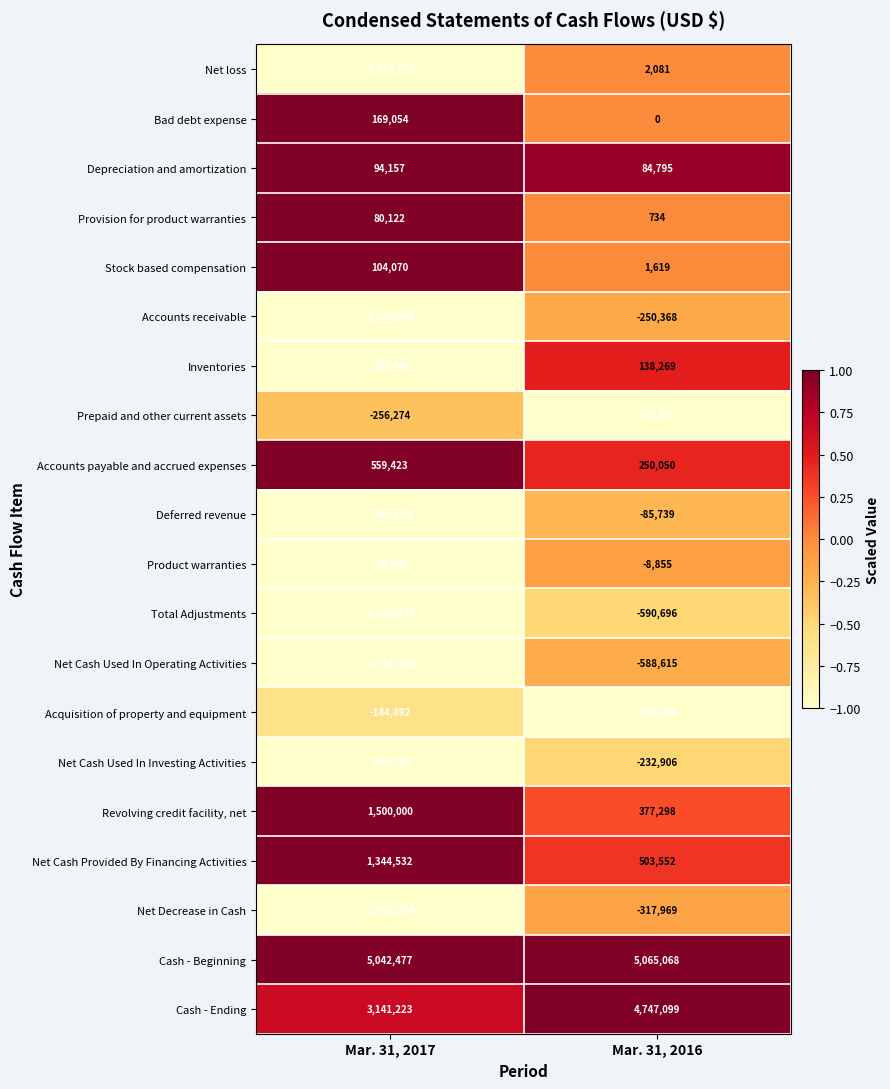

Where is Acquisition of property and equipment nearest to the value -188699?

Mar. 31, 2017